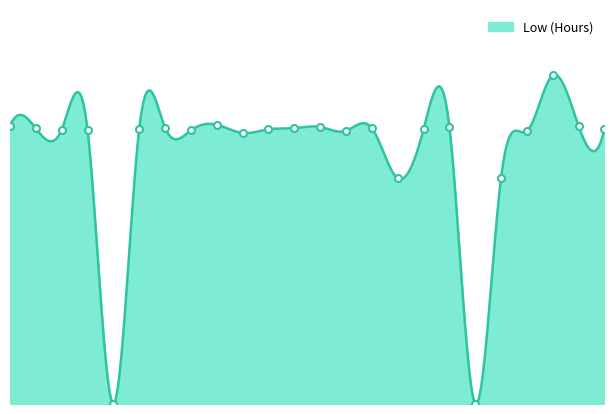

List the labels in order of value, smallest first.

1, 16, 13, 17, 7, 18, 11, 4, 30, 28, 8, 14, 22, 2, 27, 9, 12, 3, 10, 15, 21, 26, 5, 19